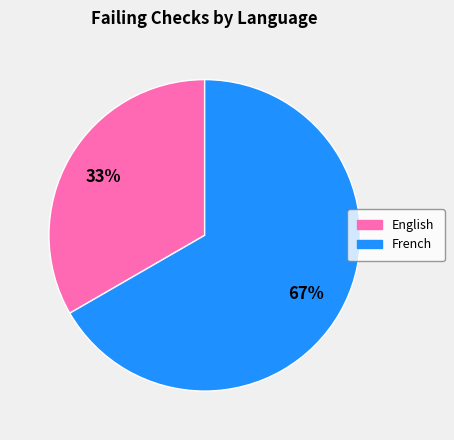

To the nearest percent, what is the average slice percentage?

50%